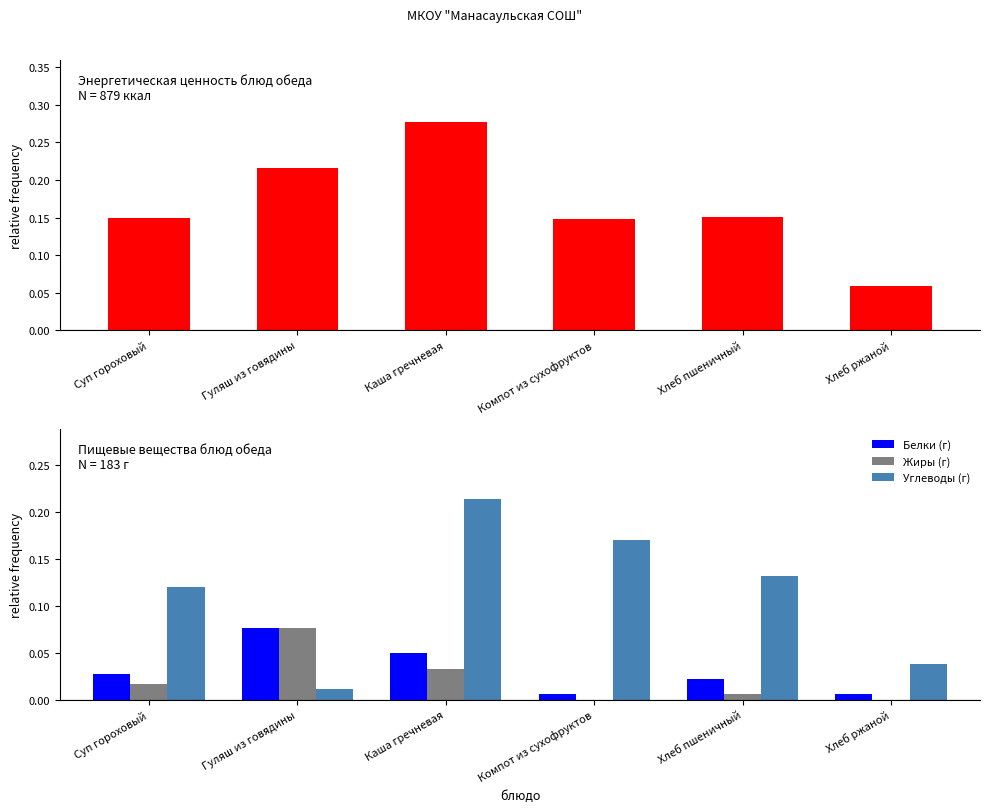

What is the sum of the Углеводы (г) values at Каша гречневая and Хлеб пшеничный?

0.3